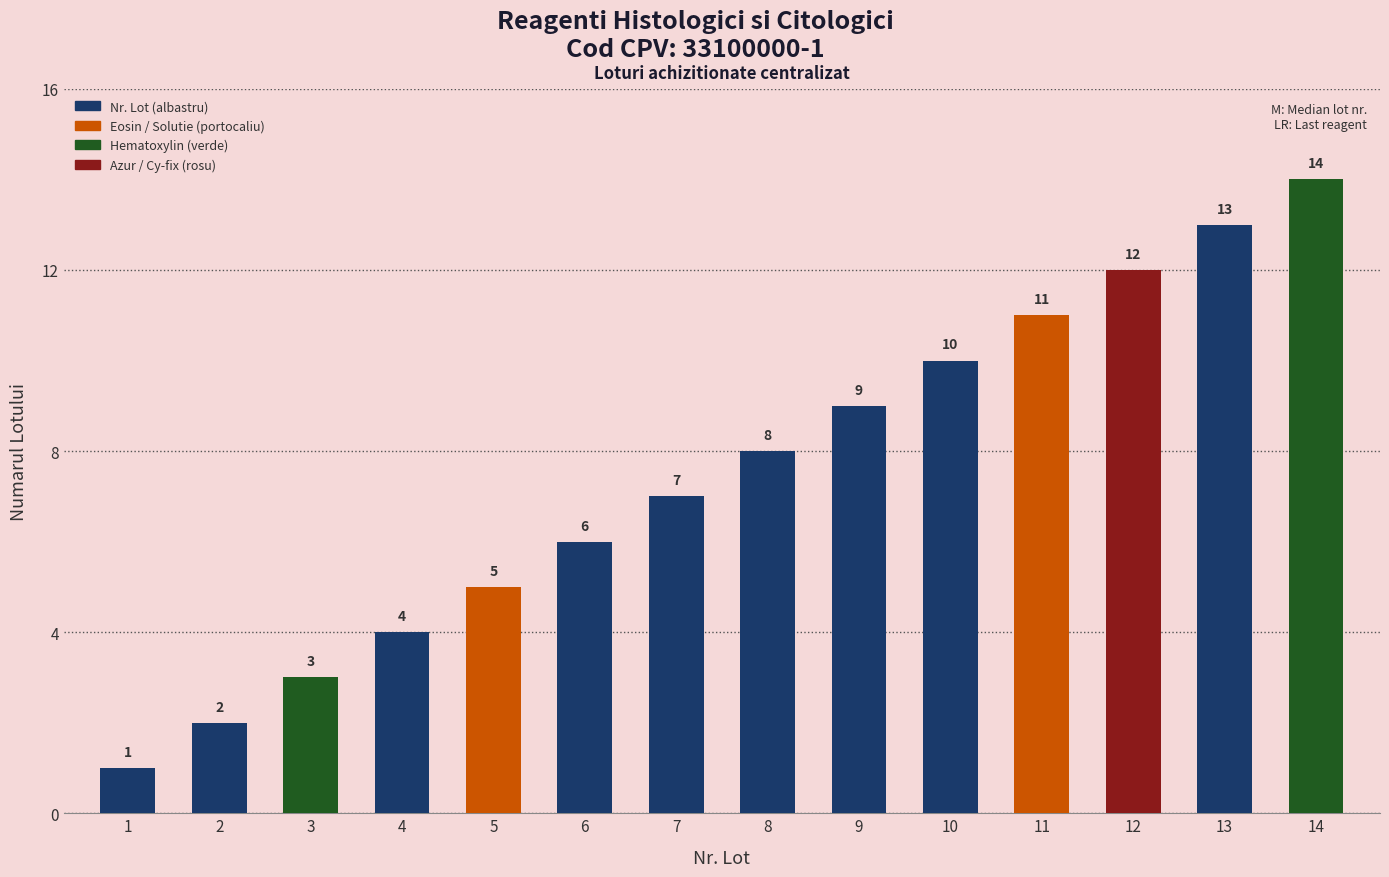

Rank the categories by value from highest to lowest.

14, 13, 12, 11, 10, 9, 8, 7, 6, 5, 4, 3, 2, 1